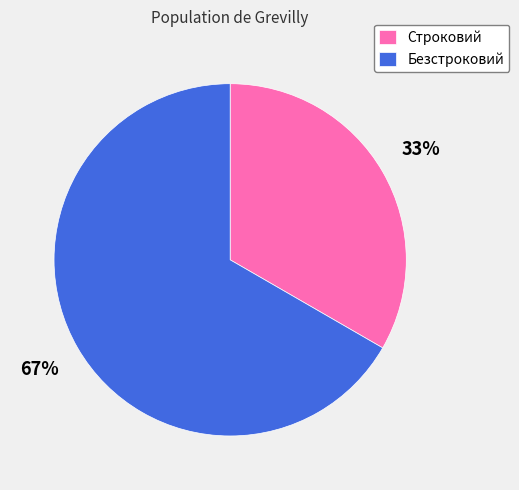

Is there any slice that represents more than half of the pie?

Yes